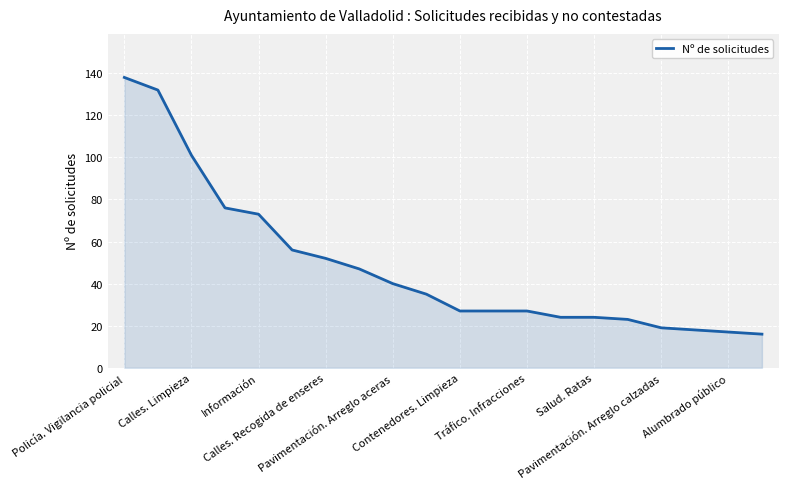

What is the minimum value shown in the chart?

16